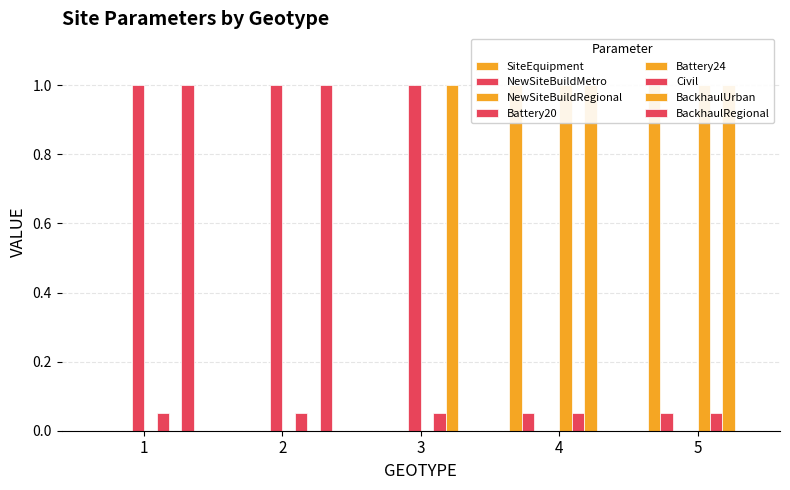

Which series changed the most between 1 and 4?

SiteEquipment